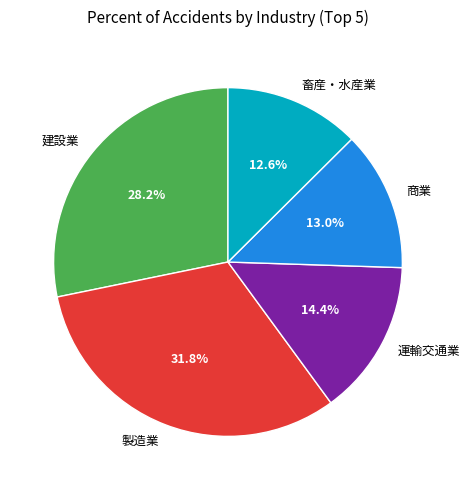

Combined, do 畜産・水産業 and 運輸交通業 account for over 50%?

No